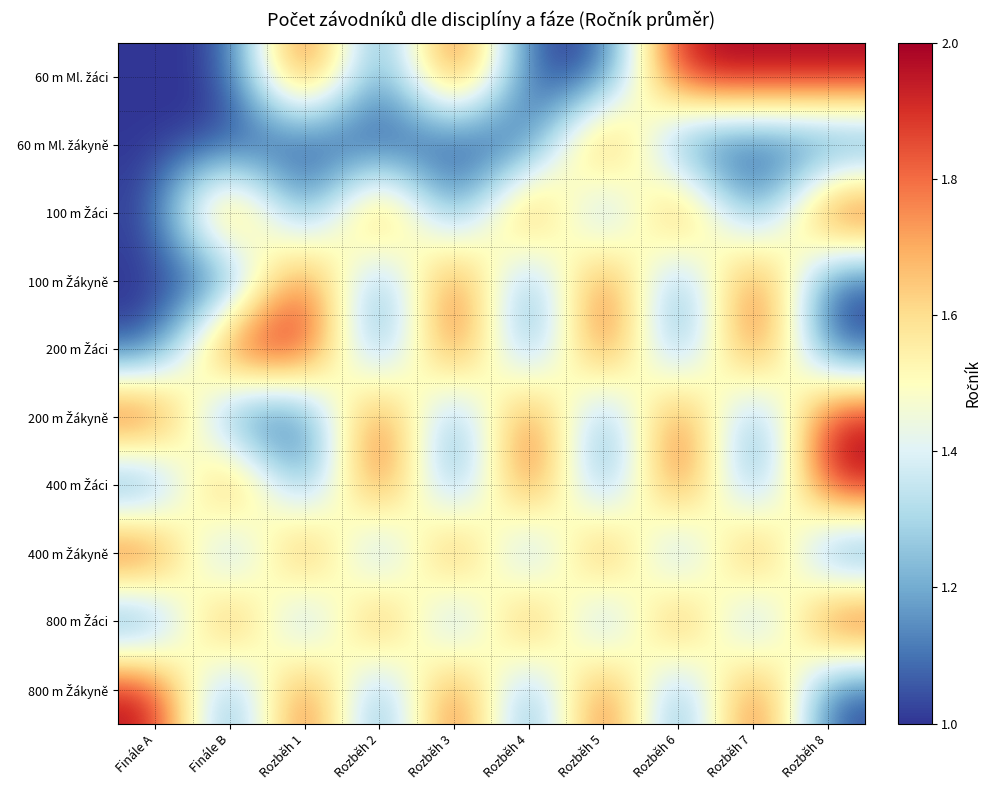

Which series has the largest total across all categories?

60 m Ml. žáci